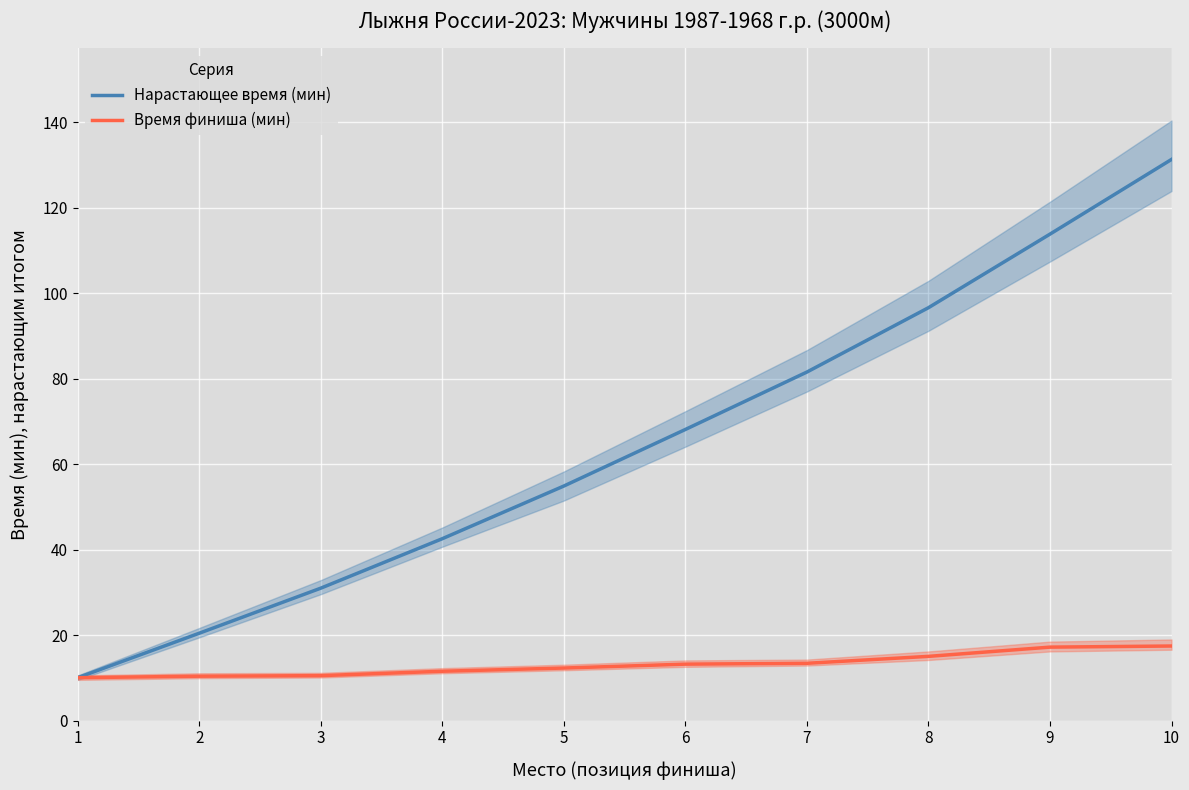

Rank the series at 7 from lowest to highest value.

Время финиша (мин), Нарастающее время (мин)